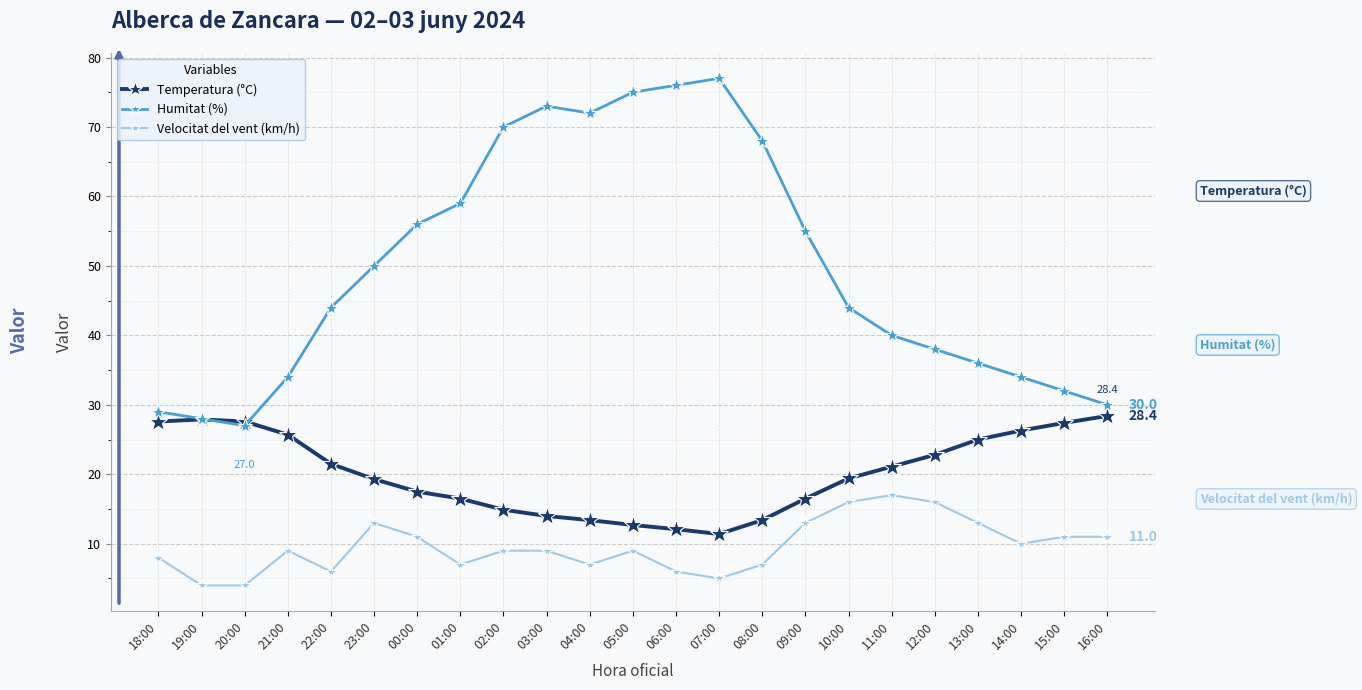

The Temperatura (°C) series shows 35.2 at 11:00. True or false?

False